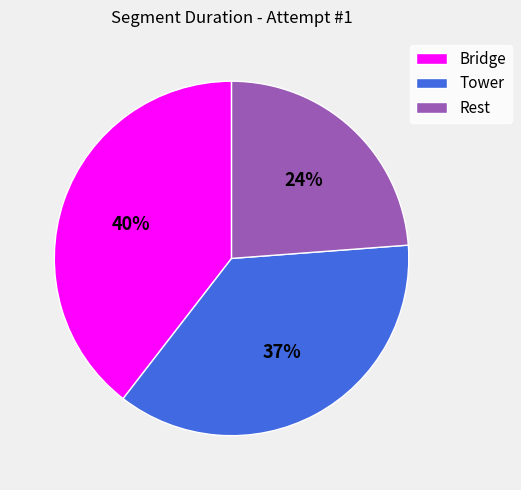

What percentage is the Bridge slice, to the nearest percent?

40%